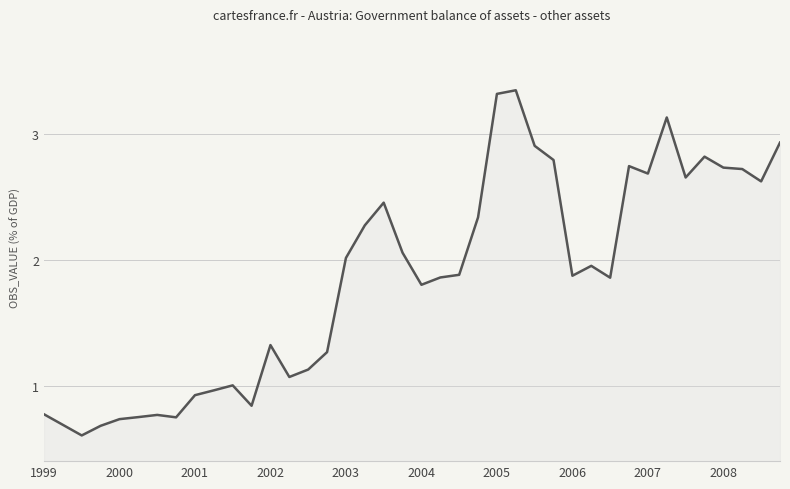

What is the minimum value shown in the chart?

0.6